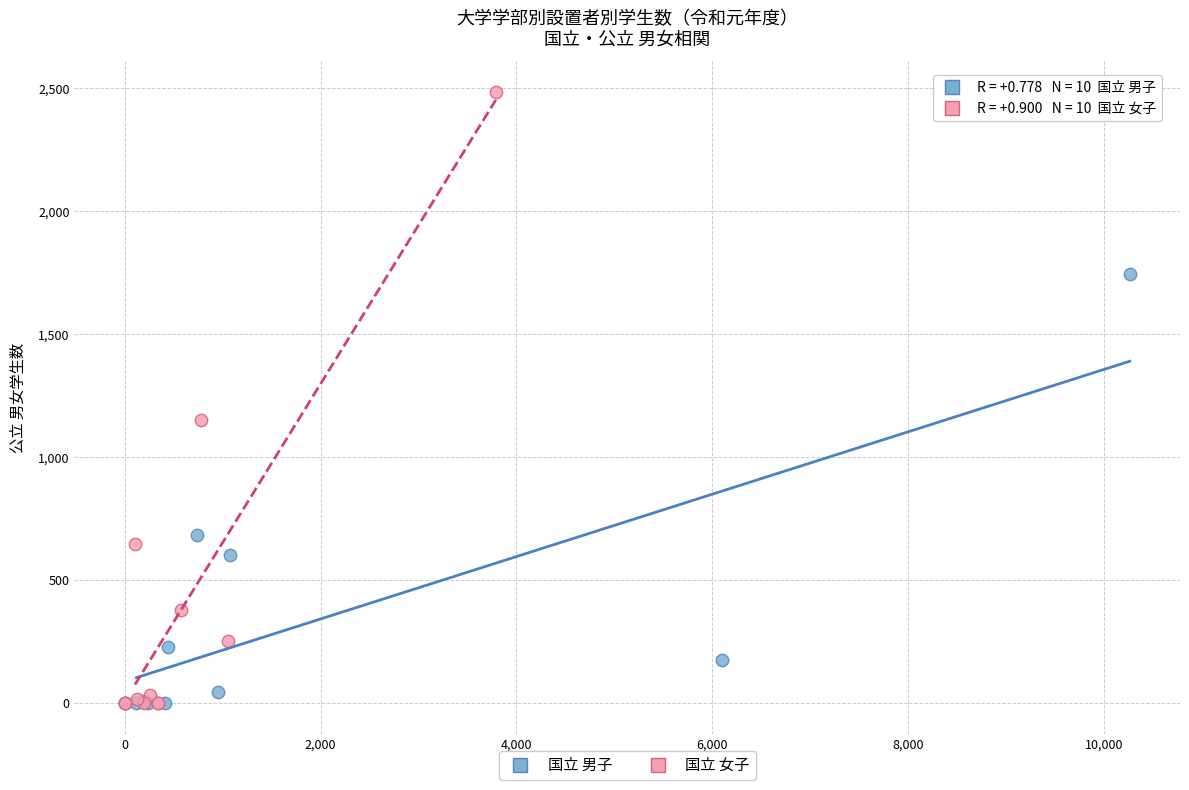

Which series reaches the maximum Y coordinate?

国立 女子